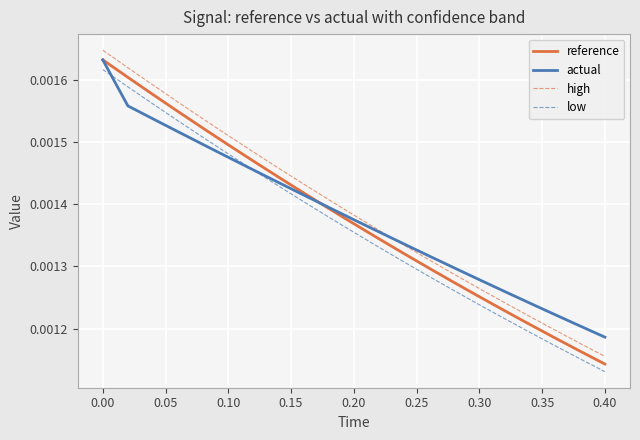

True or false: low and high intersect in this chart.

False